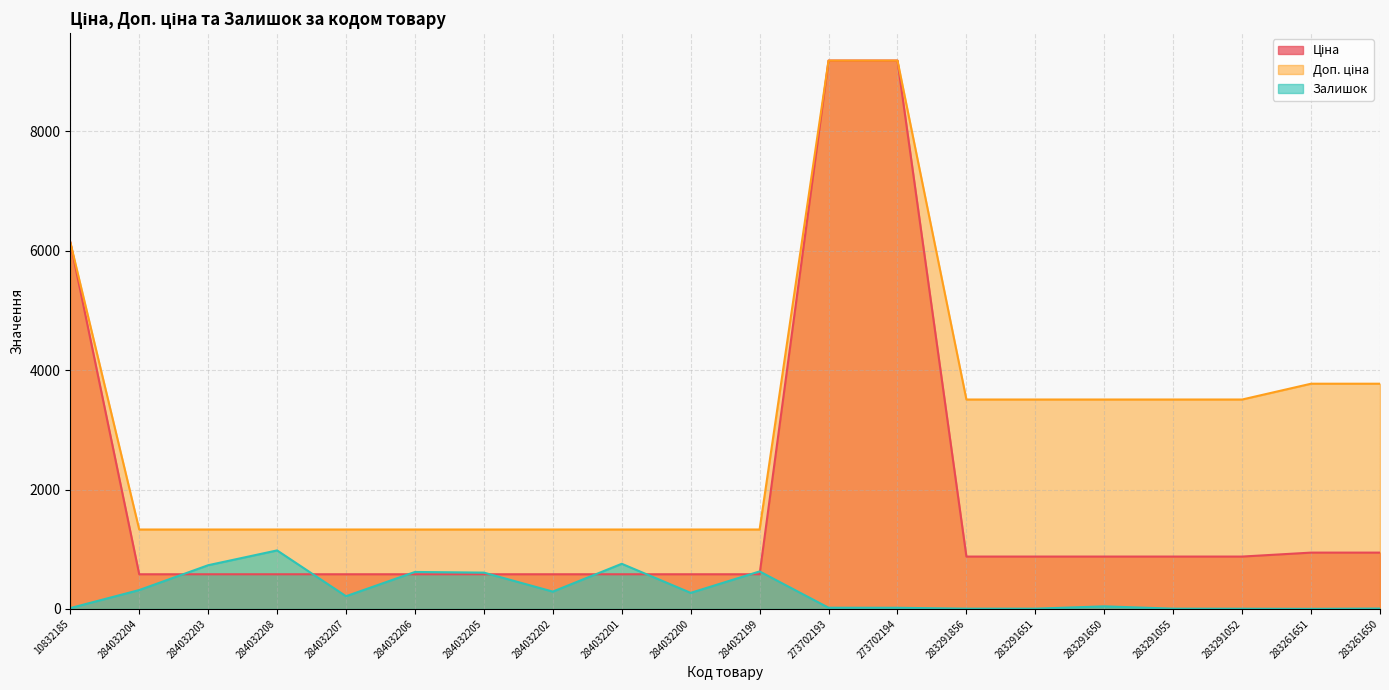

What is the difference between the maximum and minimum values in the Доп. ціна series?

7855.6